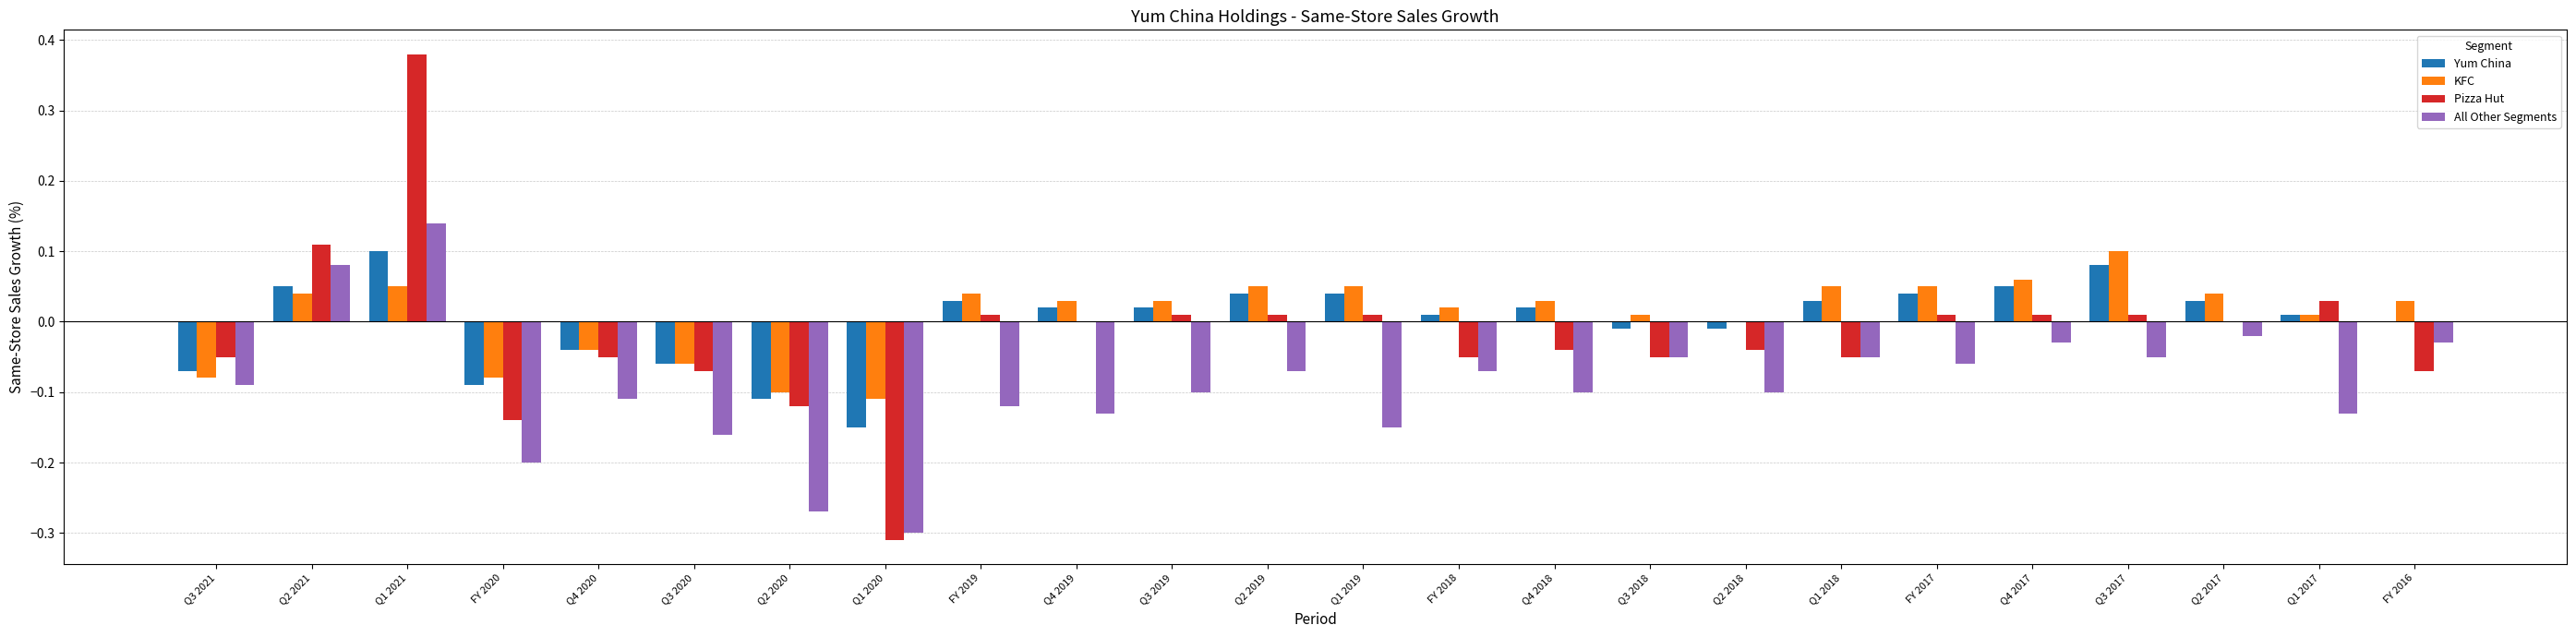

True or false: Pizza Hut has a value of 0.0 at Q2 2019.

True